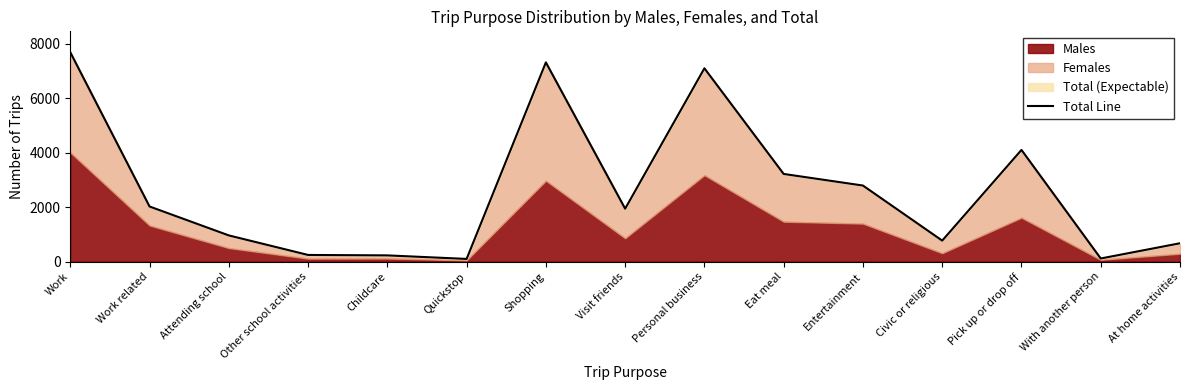

Approximately how many times larger is the value at Personal business compared to Shopping?

1.0